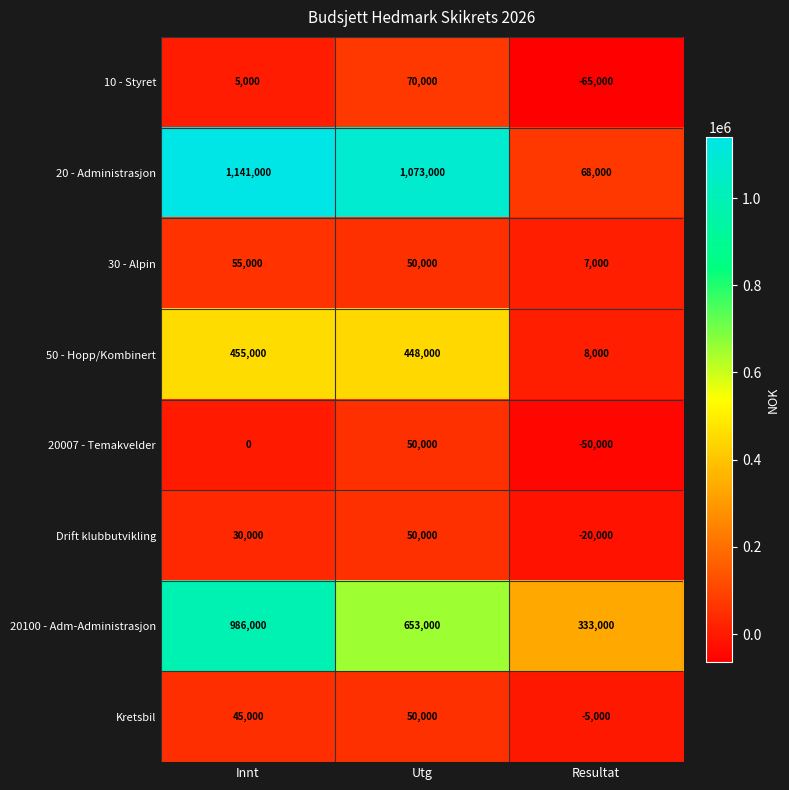

Reading right to left, list all the values displayed in this chart.

10 - Styret: -65000	70000	5000
20 - Administrasjon: 68000	1073000	1141000
30 - Alpin: 7000	50000	55000
50 - Hopp/Kombinert: 8000	448000	455000
20007 - Temakvelder: -50000	50000	0
Drift klubbutvikling: -20000	50000	30000
20100 - Adm-Administrasjon: 333000	653000	986000
Kretsbil: -5000	50000	45000